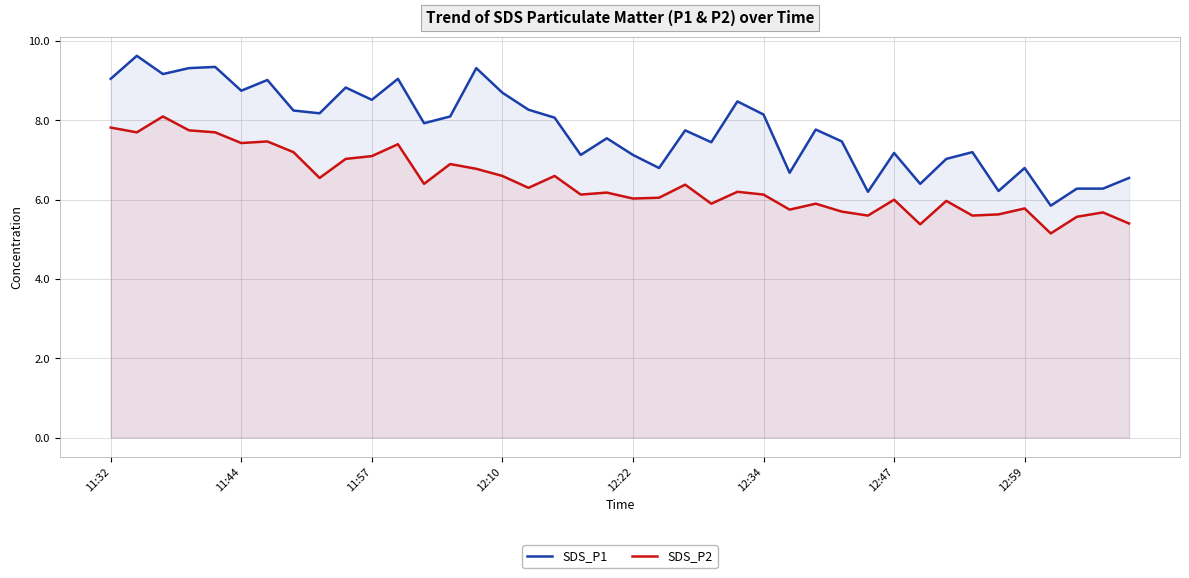

What is the spread (max minus min) of values at 11:32?

1.2